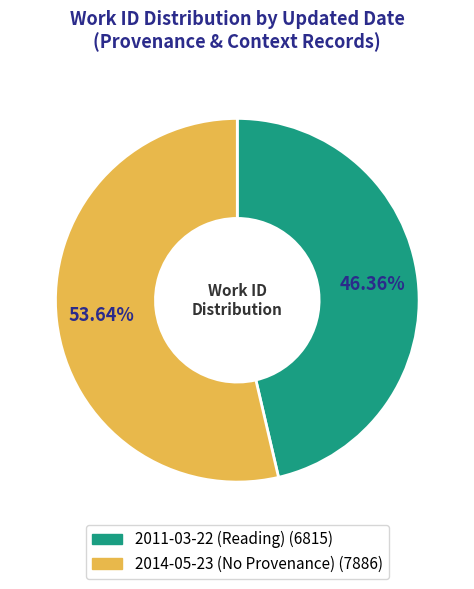

Count the number of slices in the pie.

2